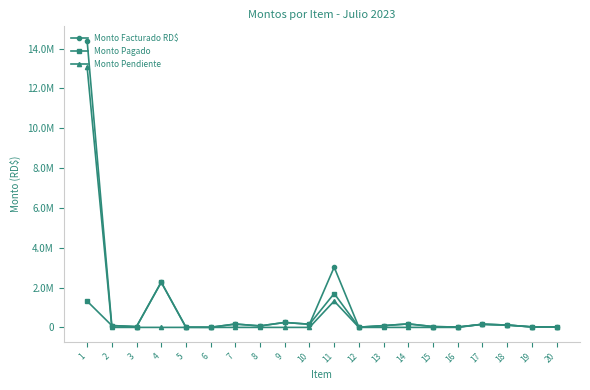

What are all the series names shown in the legend?

Monto Facturado RD$, Monto Pagado, Monto Pendiente